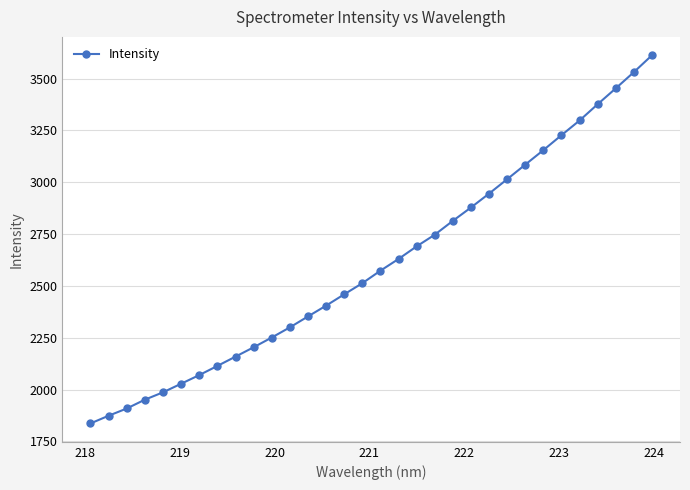

What is the smallest value displayed?

1837.1